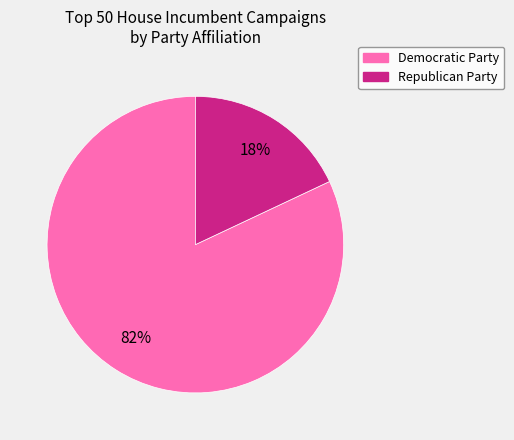

To the nearest percent, what is the difference between the Democratic Party and Republican Party slice percentages?

64%